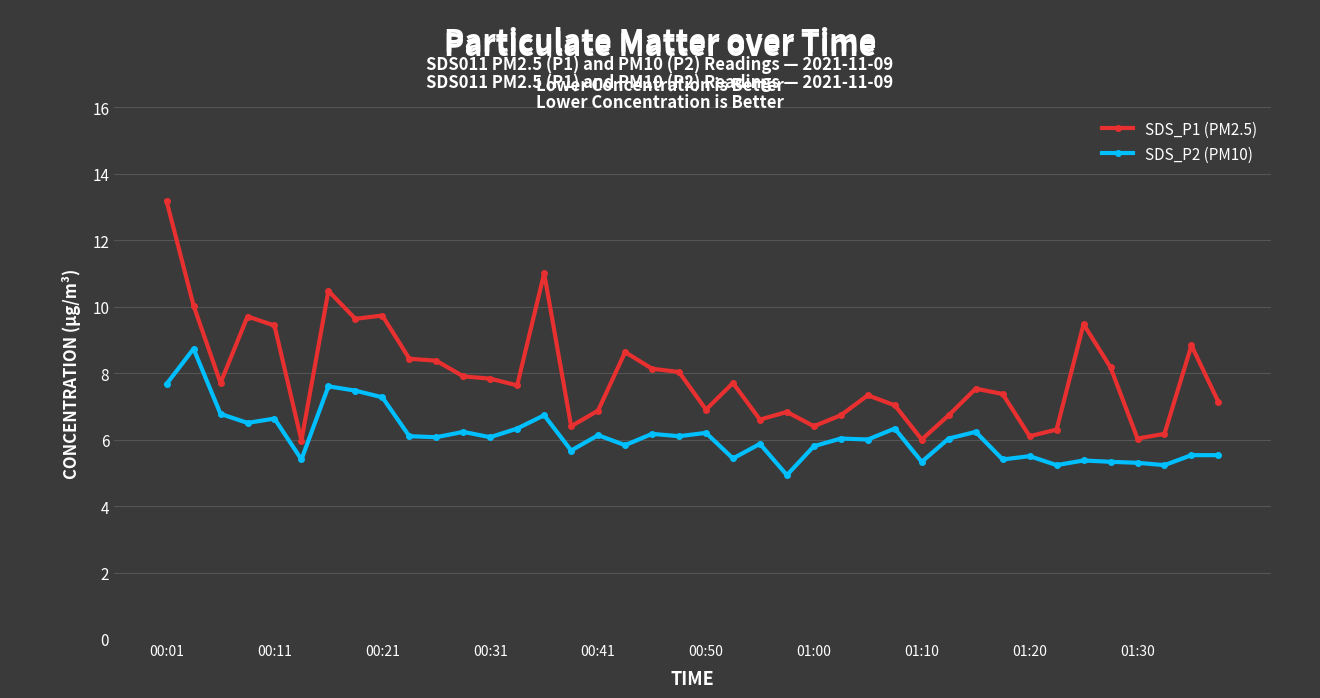

Which series has the widest spread of values?

SDS_P1 (PM2.5)